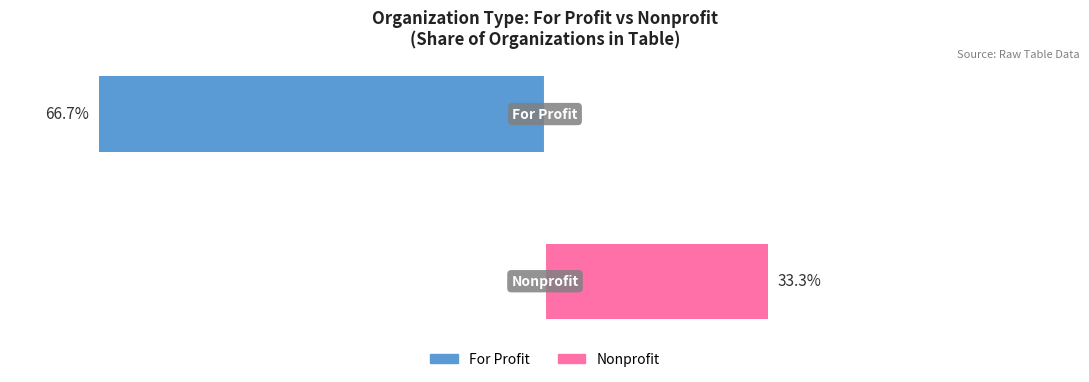

Which series has the largest range (max minus min)?

For Profit